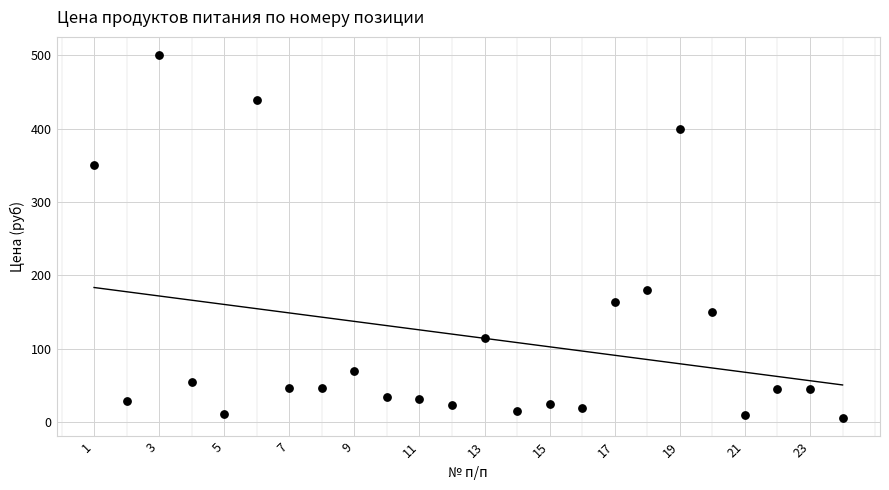

What is the range of X values (max minus min)?

23.0